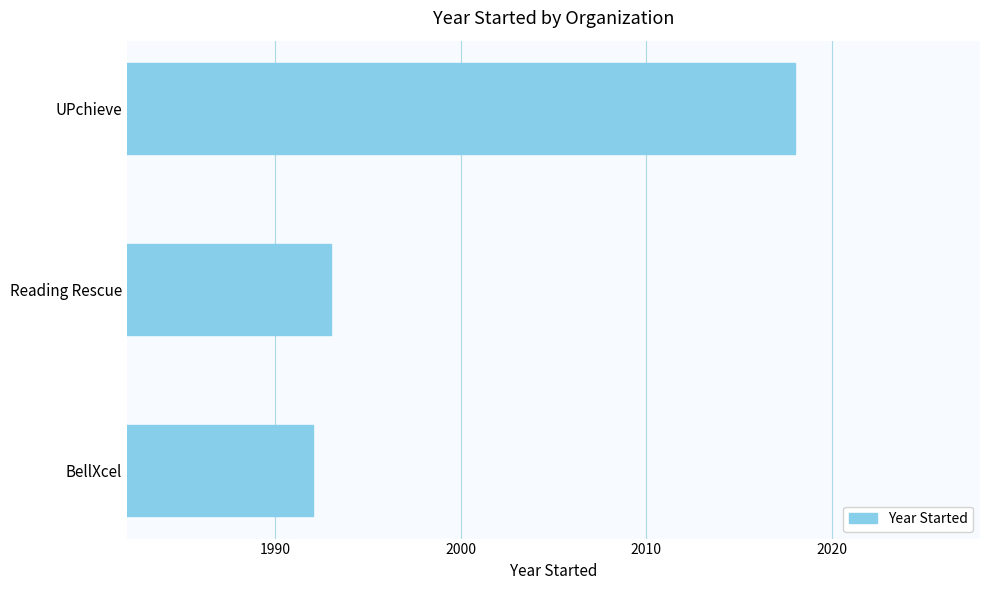

Reading bottom to top, extract all data points from this chart.

1992	1993	2018